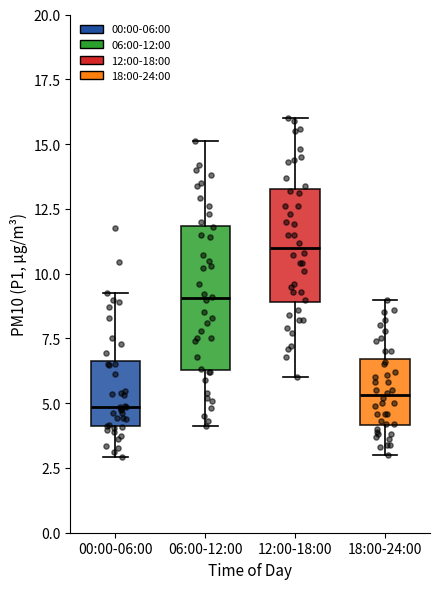

Comparing the boxes themselves (not the whiskers), which one is the tallest?

06:00-12:00